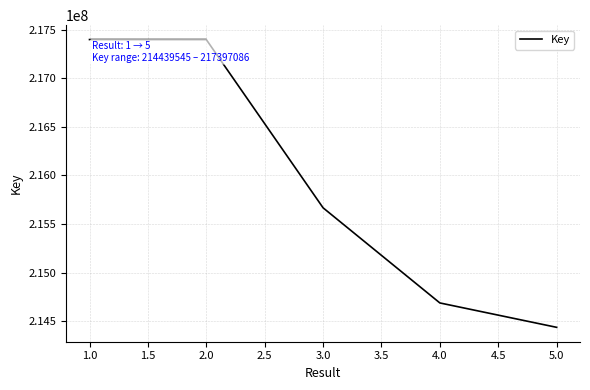

Is it true that the value at 1.0 is 128722403?

False